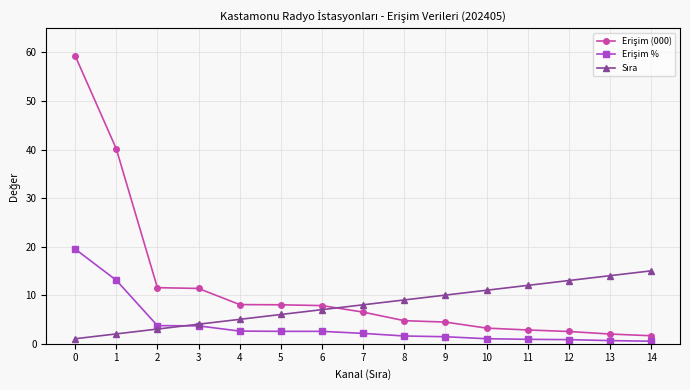

What is the difference between the highest and lowest values at 11?

11.1